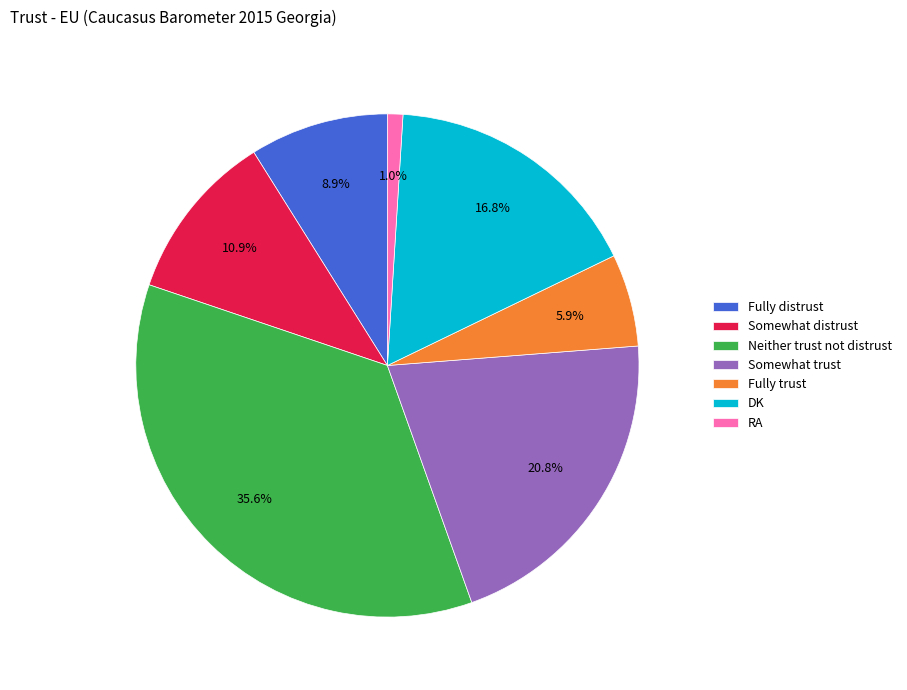

What is the ratio of the value at Somewhat trust to the value at Fully distrust?

2.3